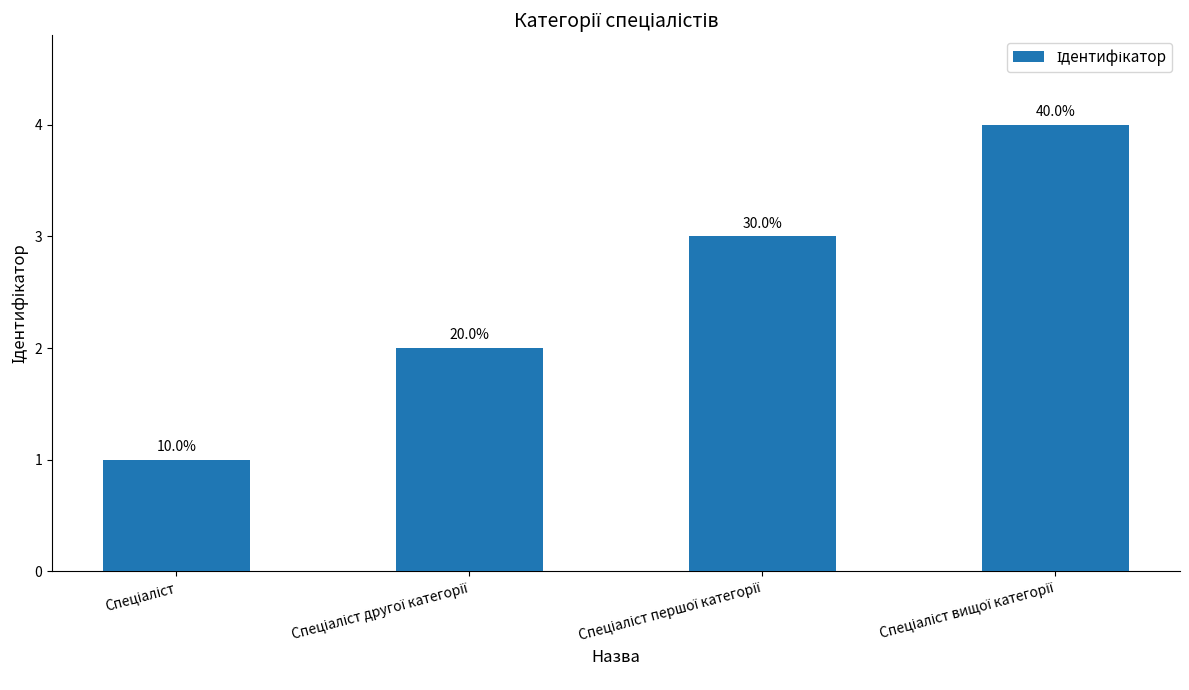

Reading left to right, what are all the values shown in this chart?

Спеціаліст=1	Спеціаліст другої категорії=2	Спеціаліст першої категорії=3	Спеціаліст вищої категорії=4